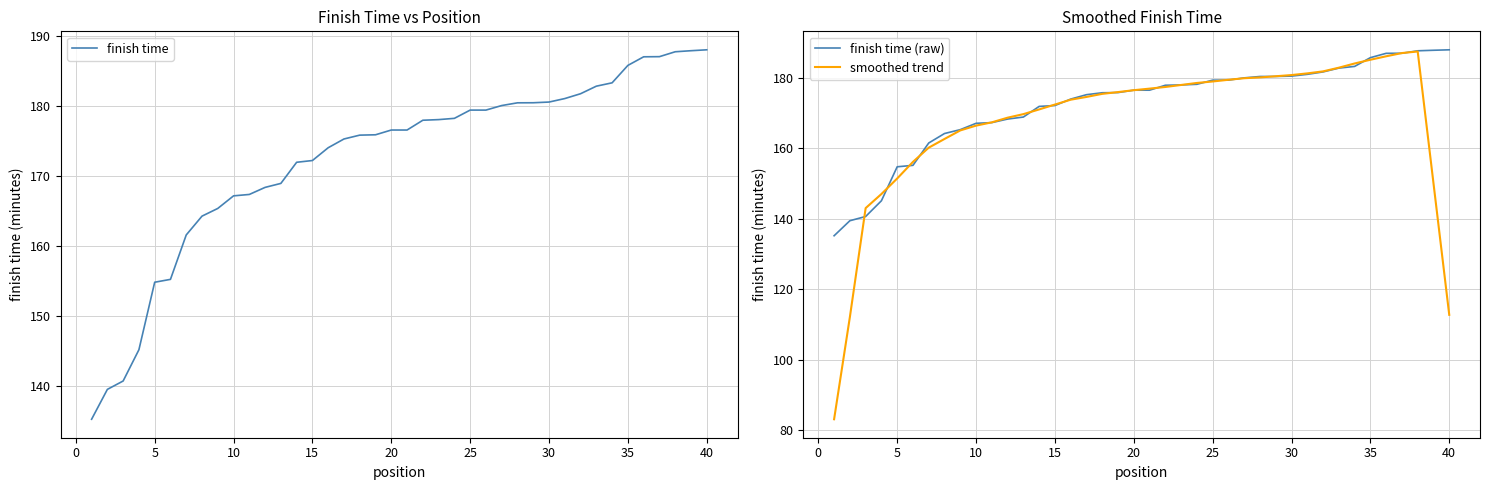

What is the value of the finish time point at the 18th from the left?

175.8